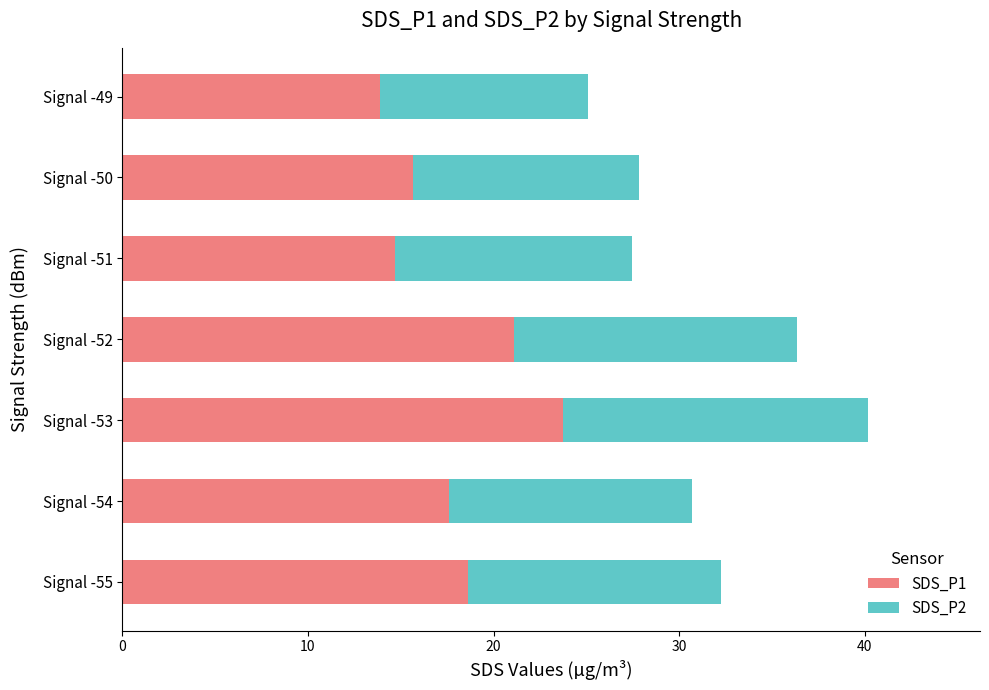

Is it true that SDS_P1 equals 21.1 at Signal -52?

True